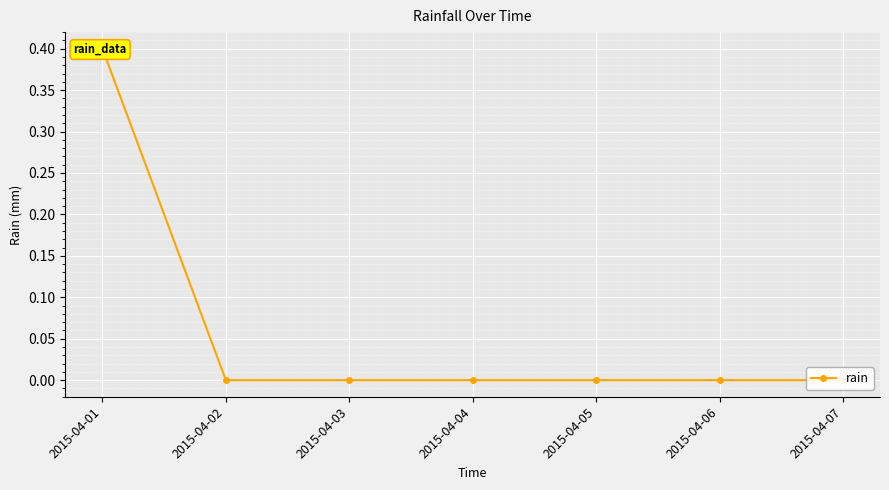

Between 2015-04-02 and 2015-04-05, which is larger?

2015-04-02